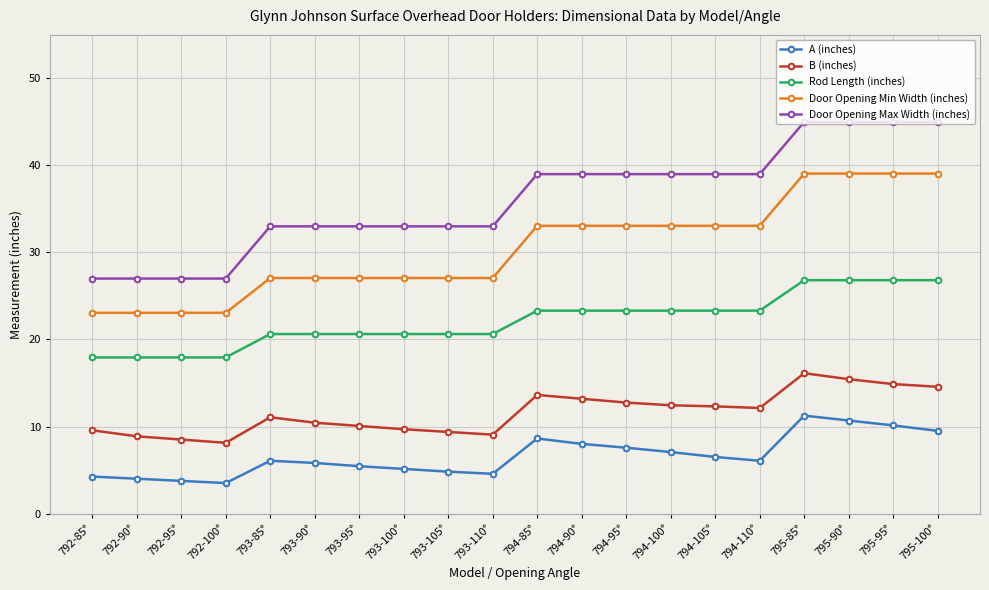

What is the total value across all series at 795-90°?

137.0